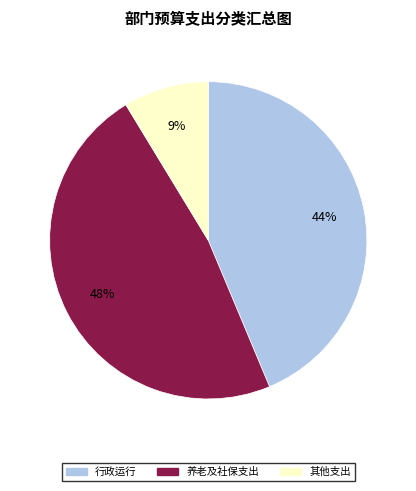

To the nearest percent, what is the difference between the largest and smallest slice percentages?

39%